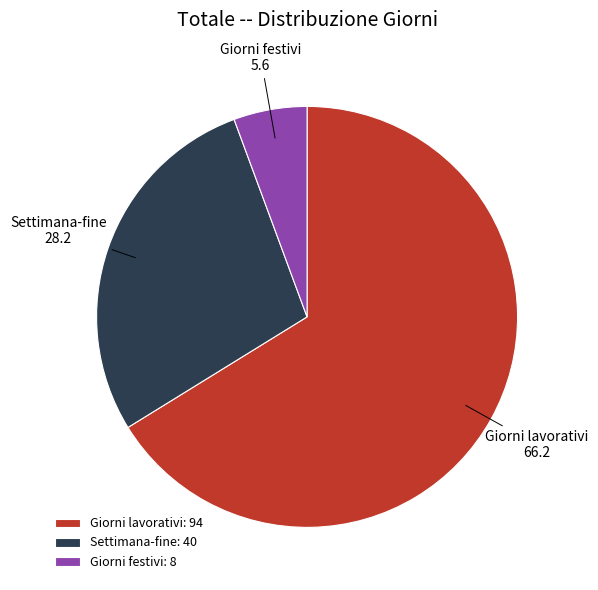

Which has a higher value, Settimana-fine or Giorni festivi?

Settimana-fine